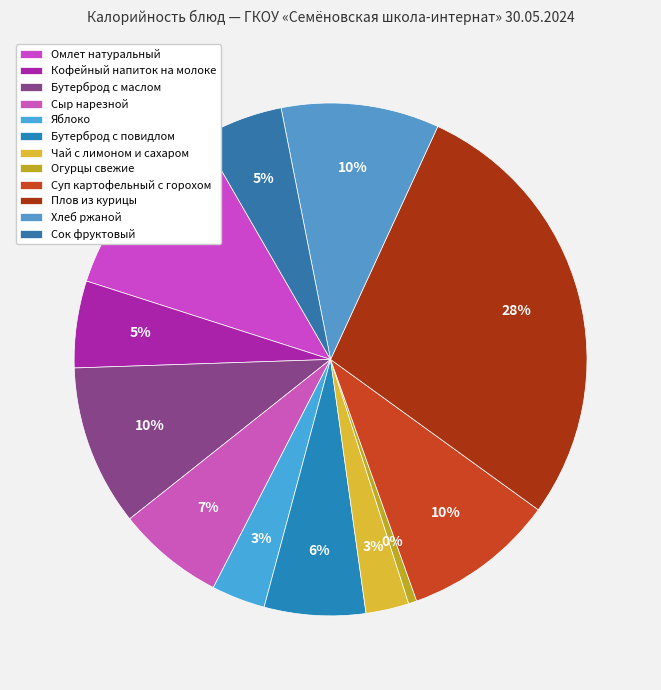

How much of the chart is everything except Плов из курицы?

71.9%